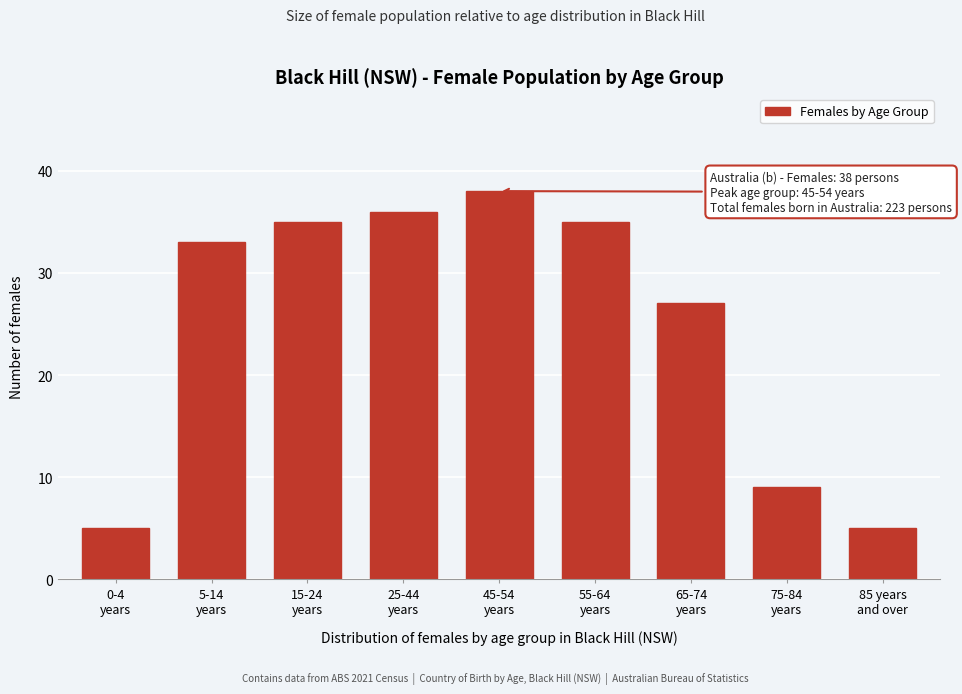

Reading right to left, extract all data points from this chart.

5	9	27	35	38	36	35	33	5